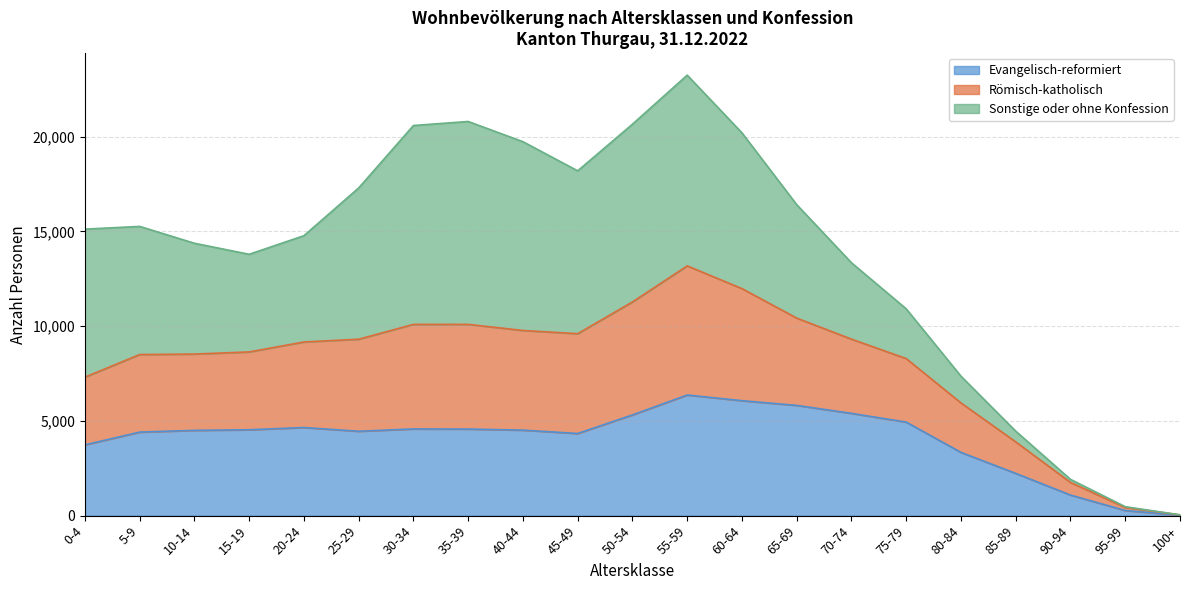

The value of Evangelisch-reformiert at 45-49 is 4334. True or false?

True